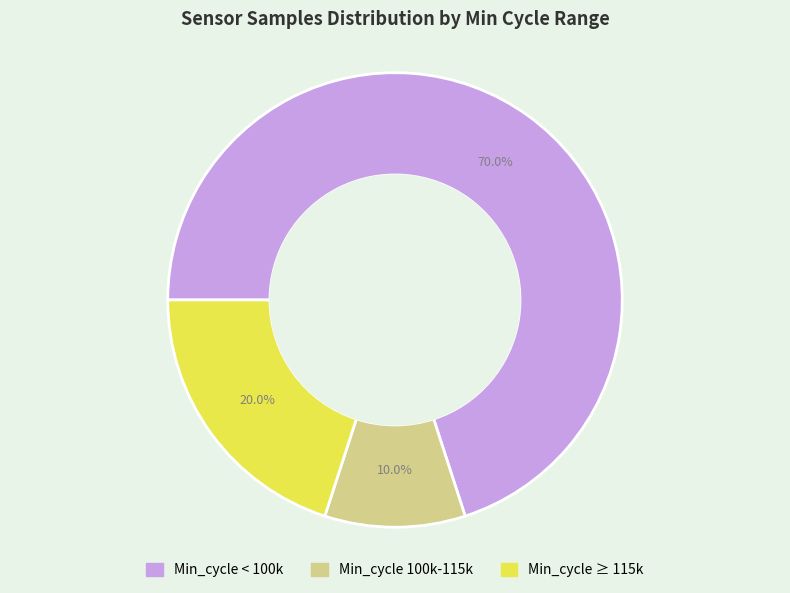

Does any single category account for the majority?

Yes